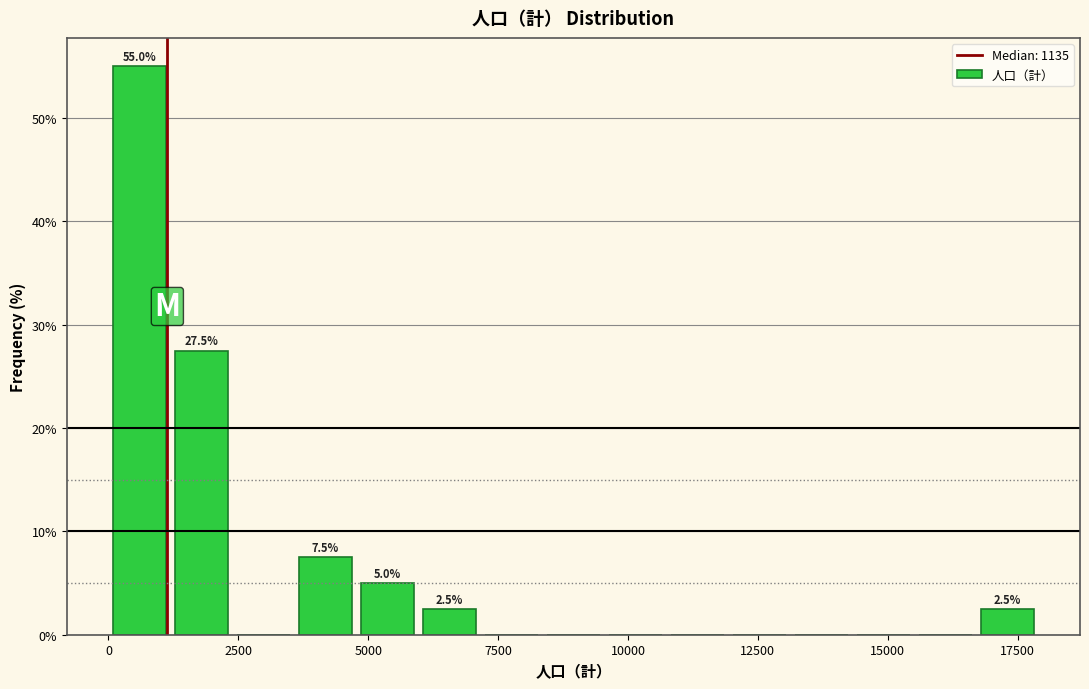

Read against the x-axis, roughly where is the centre of the tallest bar?

500